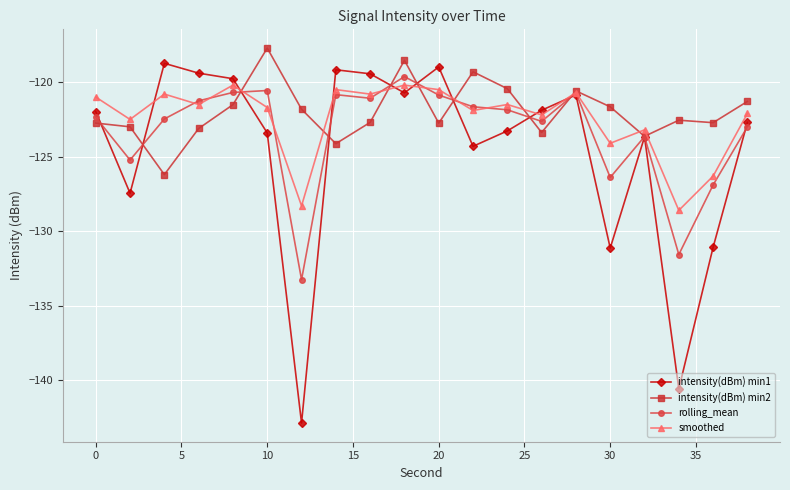

What is the average value of the rolling_mean series?

-123.3